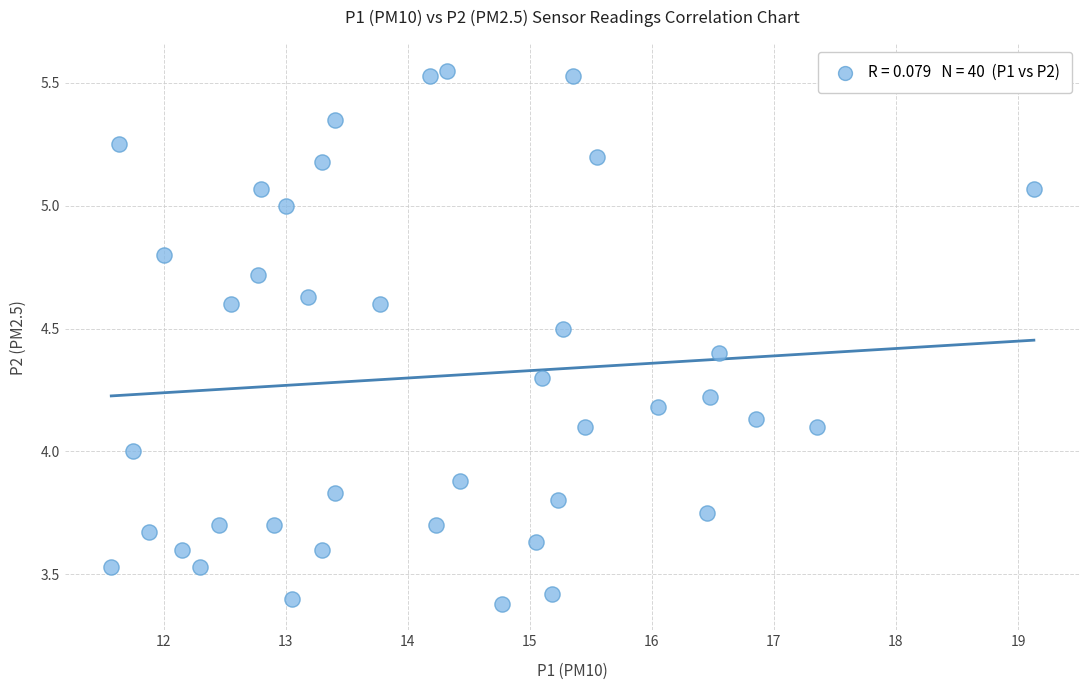

What is the range of Y values (max minus min)?

2.2